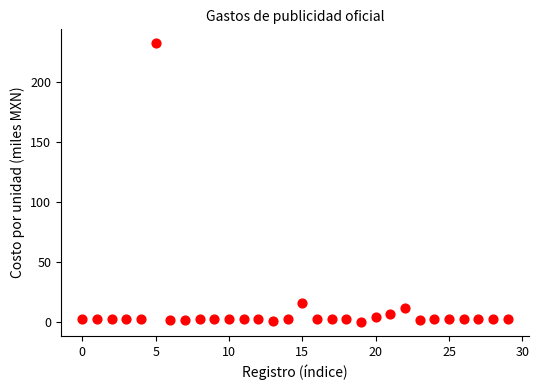

What is the range of Y values (max minus min)?

232.0